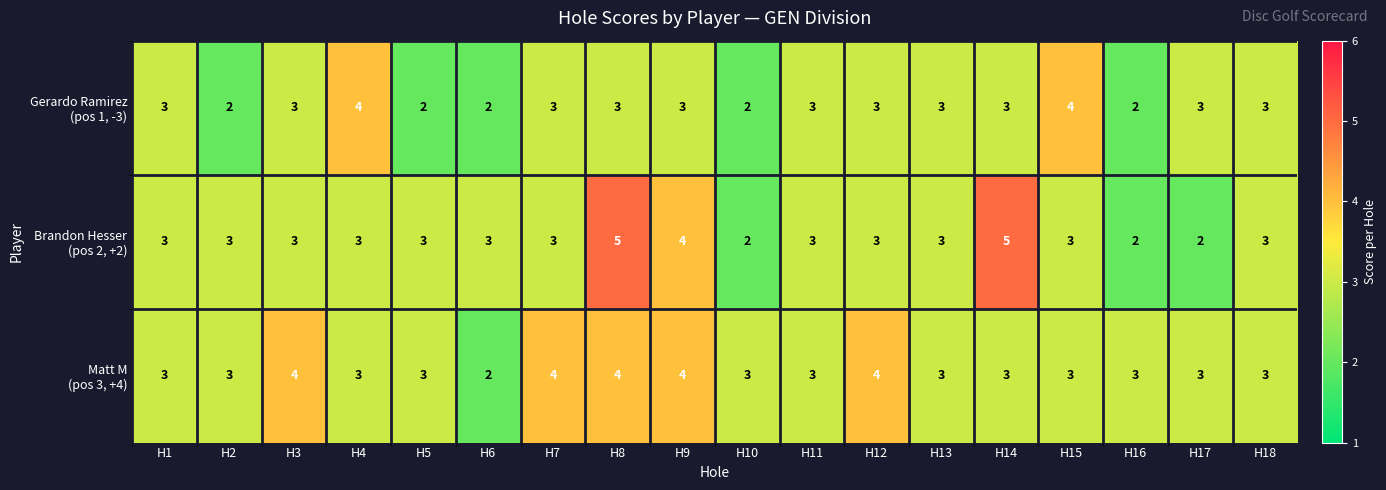

How many categories are shown in the chart?

18